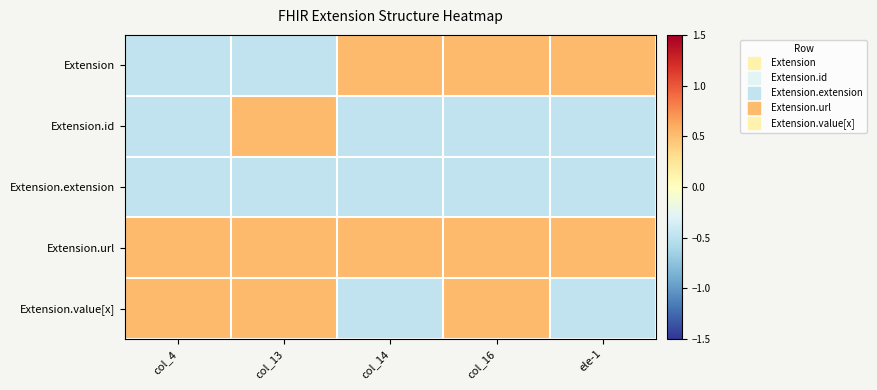

What is the spread (max minus min) of values at col_16?

1.0